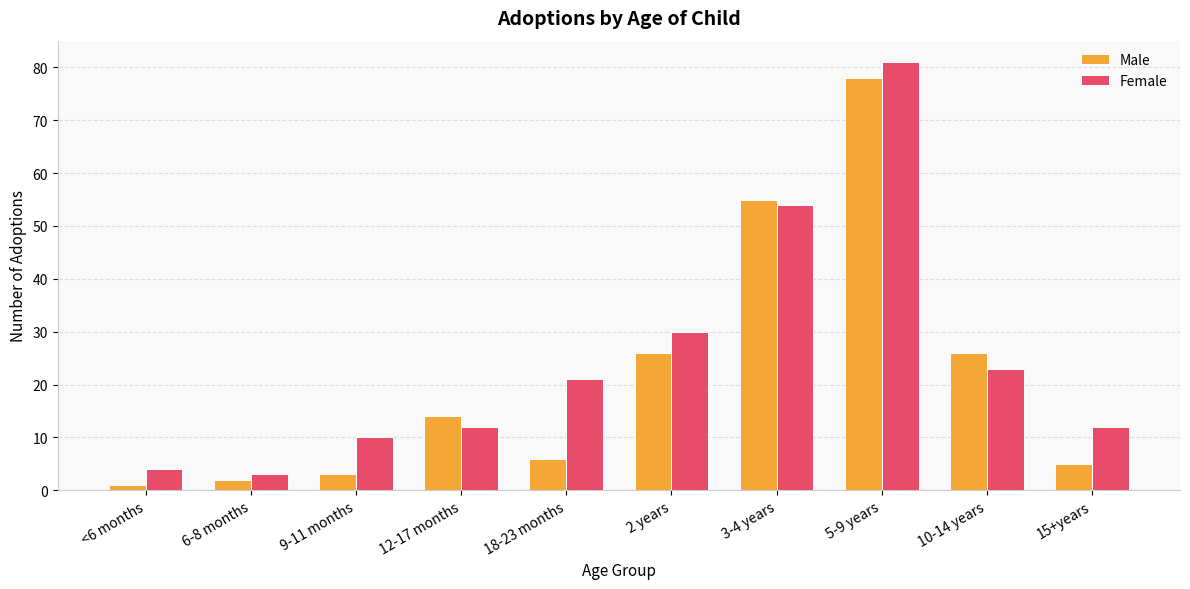

How many data points does each series have?

10